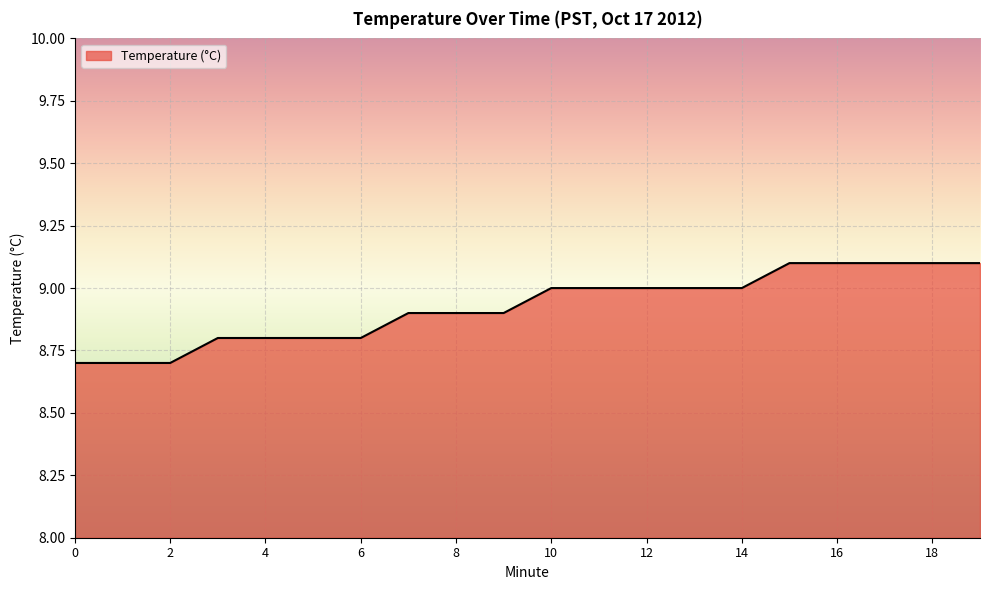

What is the maximum value shown in the chart?

9.1